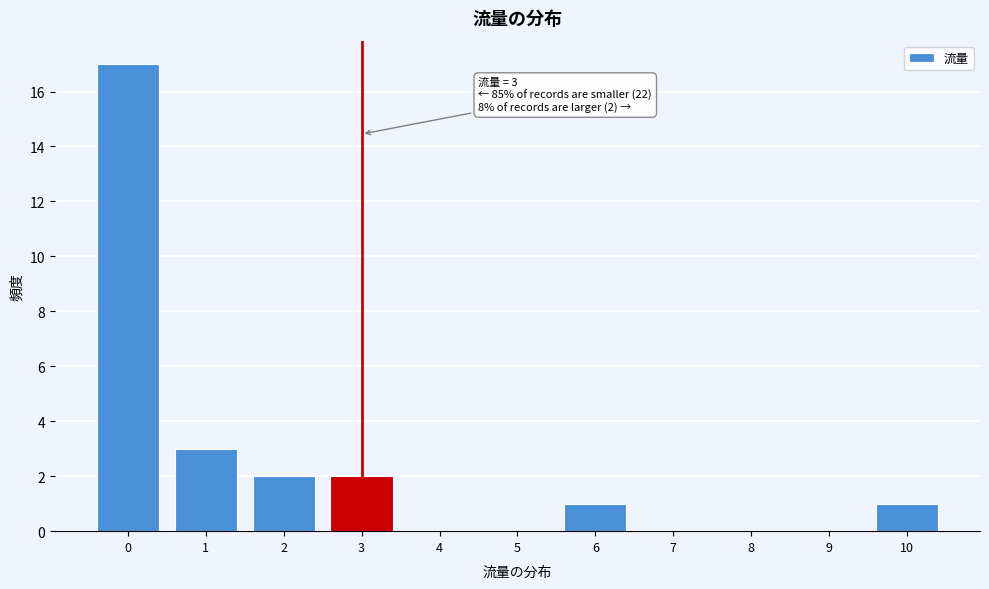

Reading left to right, transcribe all the data shown in this chart.

0=17	1=3	2=2	3=2	4=0	5=0	6=1	7=0	8=0	9=0	10=1